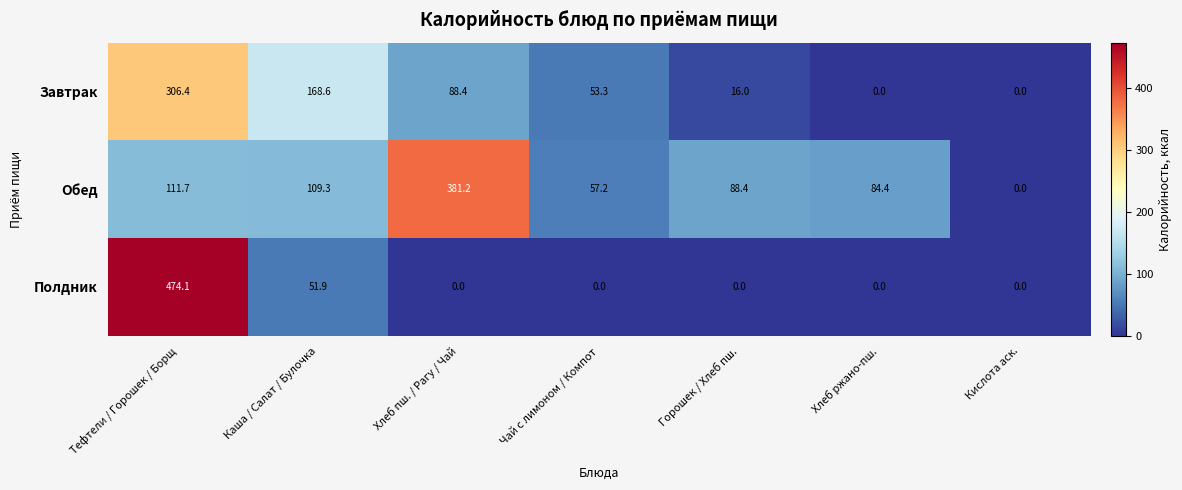

What is the sum of the Завтрак values at Тефтели / Горошек / Борщ and Горошек / Хлеб пш.?

322.4